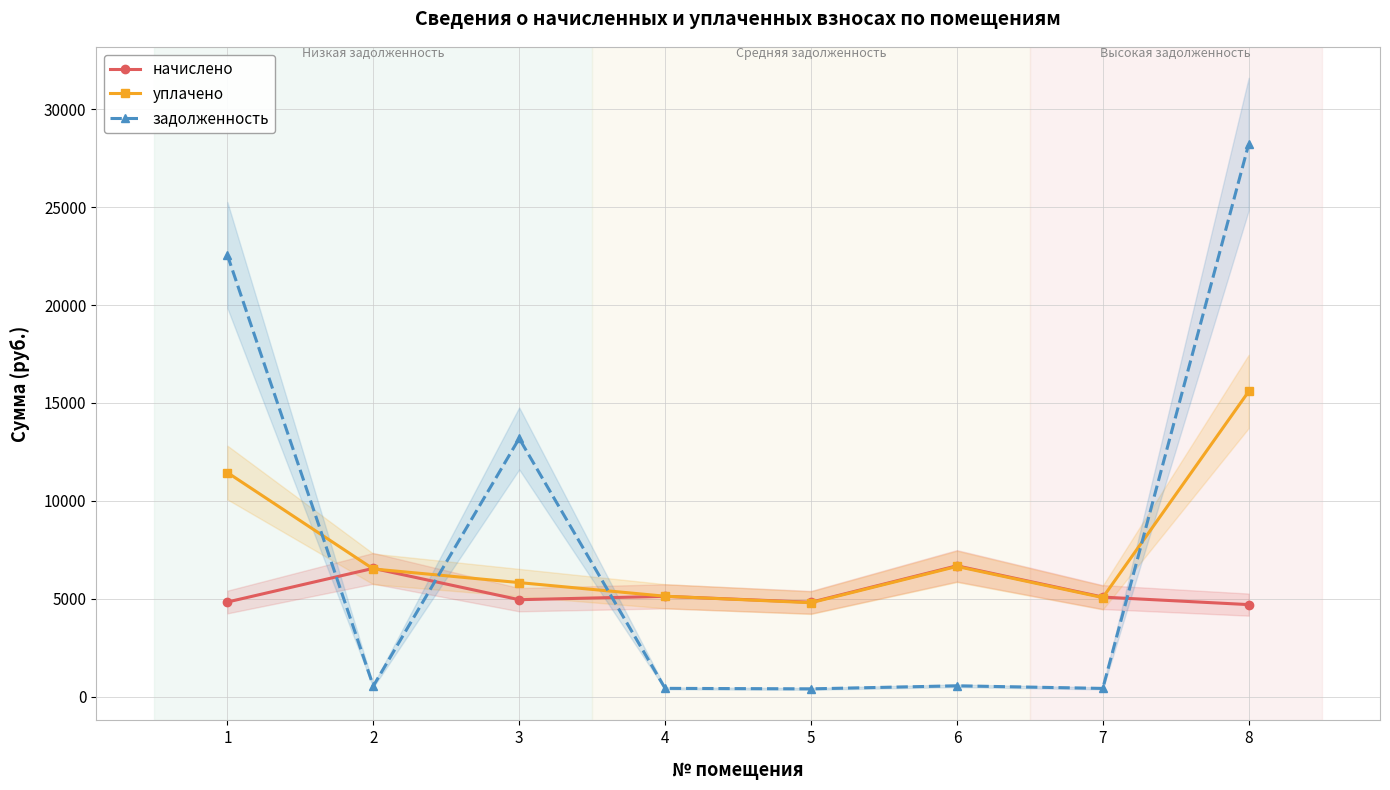

What are all the series names shown in the legend?

начислено, уплачено, задолженность